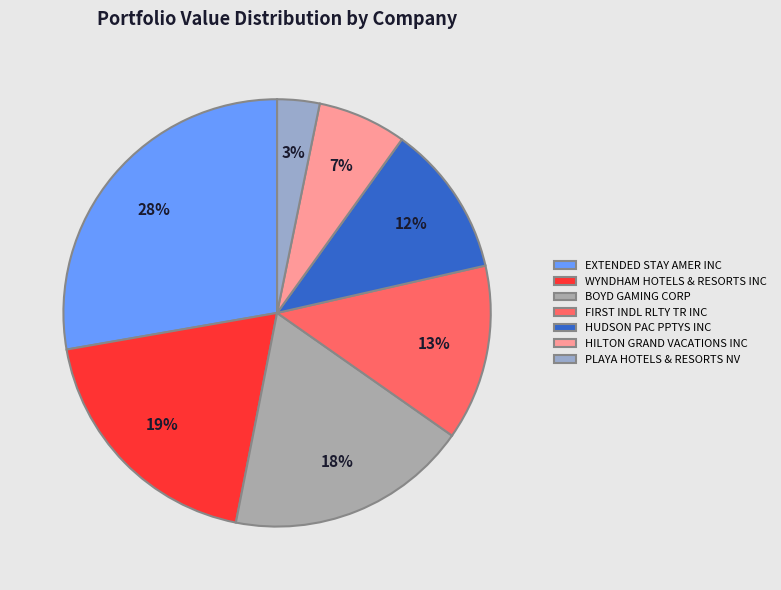

To the nearest percent, what is the difference between the largest and smallest slice percentages?

25%